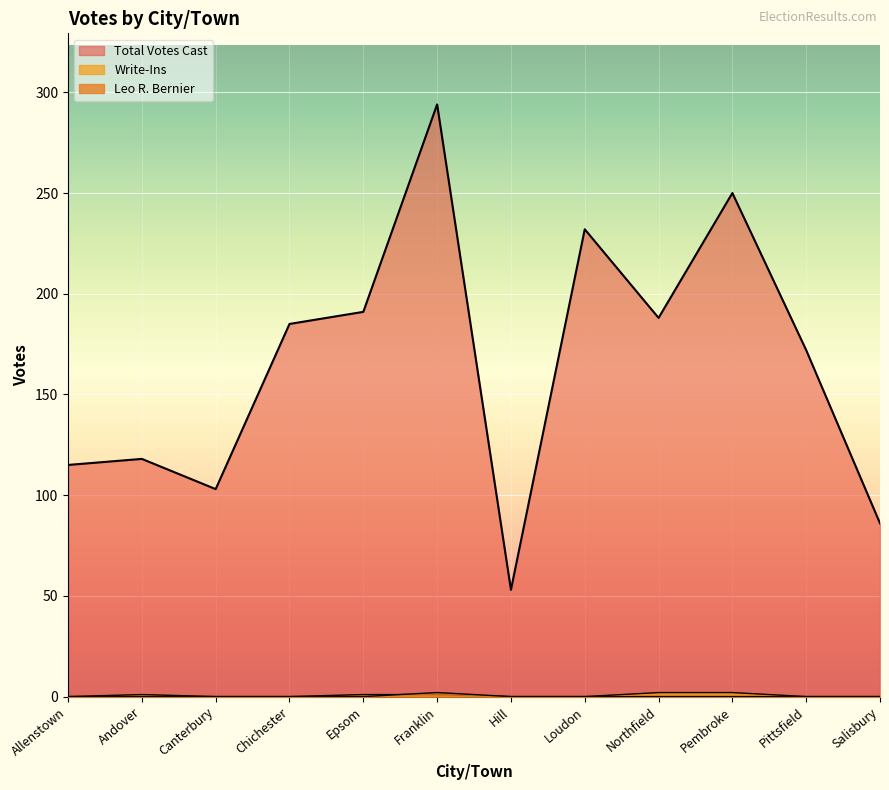

Reading left to right, list all the values displayed in this chart.

Total Votes Cast: Allenstown=115	Andover=118	Canterbury=103	Chichester=185	Epsom=191	Franklin=294	Hill=53	Loudon=232	Northfield=188	Pembroke=250	Pittsfield=172	Salisbury=86
Write-Ins: Allenstown=0	Andover=1	Canterbury=0	Chichester=0	Epsom=1	Franklin=1	Hill=0	Loudon=0	Northfield=2	Pembroke=2	Pittsfield=0	Salisbury=0
Leo R. Bernier: Allenstown=0	Andover=0	Canterbury=0	Chichester=0	Epsom=0	Franklin=2	Hill=0	Loudon=0	Northfield=0	Pembroke=0	Pittsfield=0	Salisbury=0